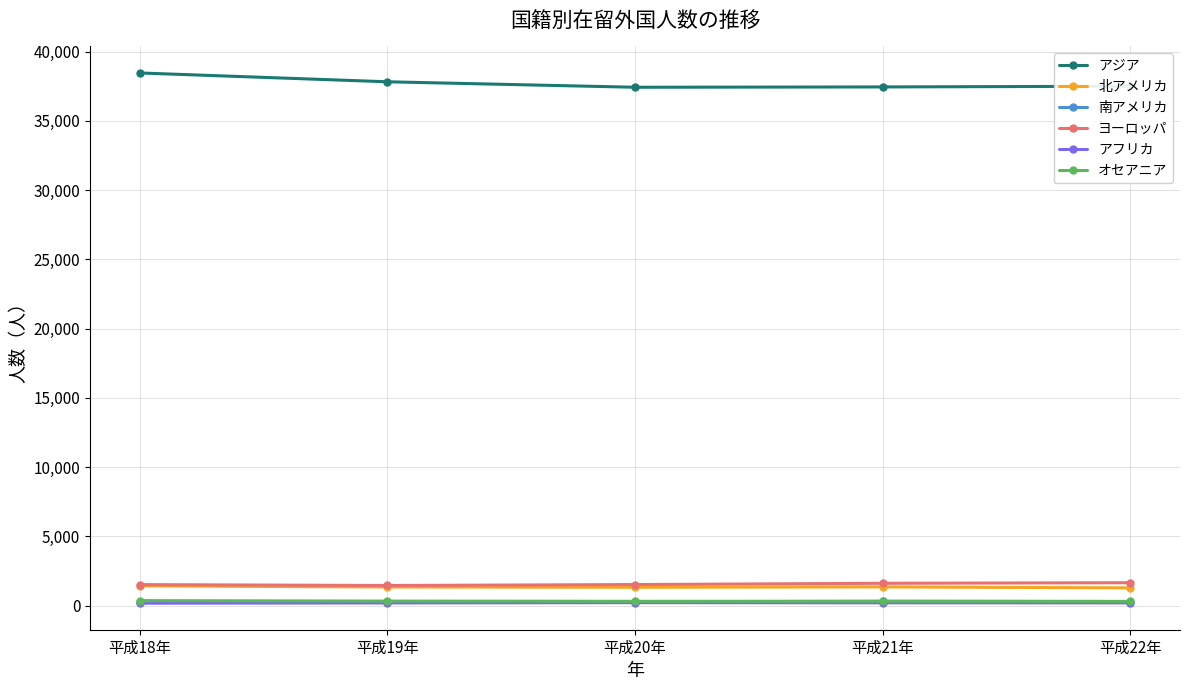

What is the label of the 5th point from the left?

平成22年